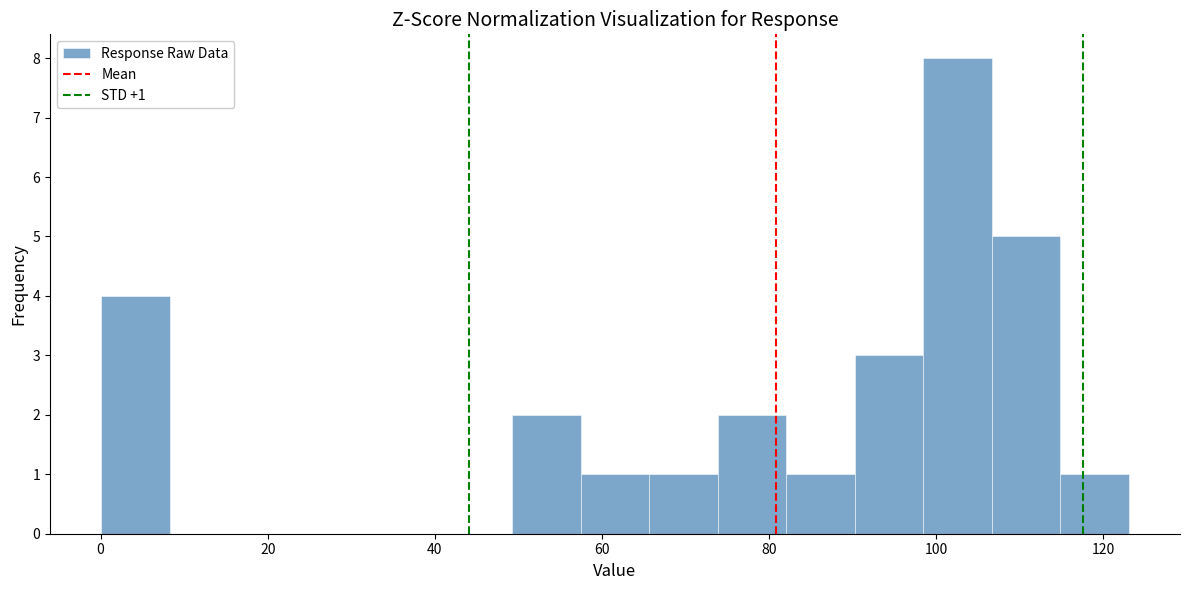

Which range on the x-axis has the tallest bar?

98 to 106